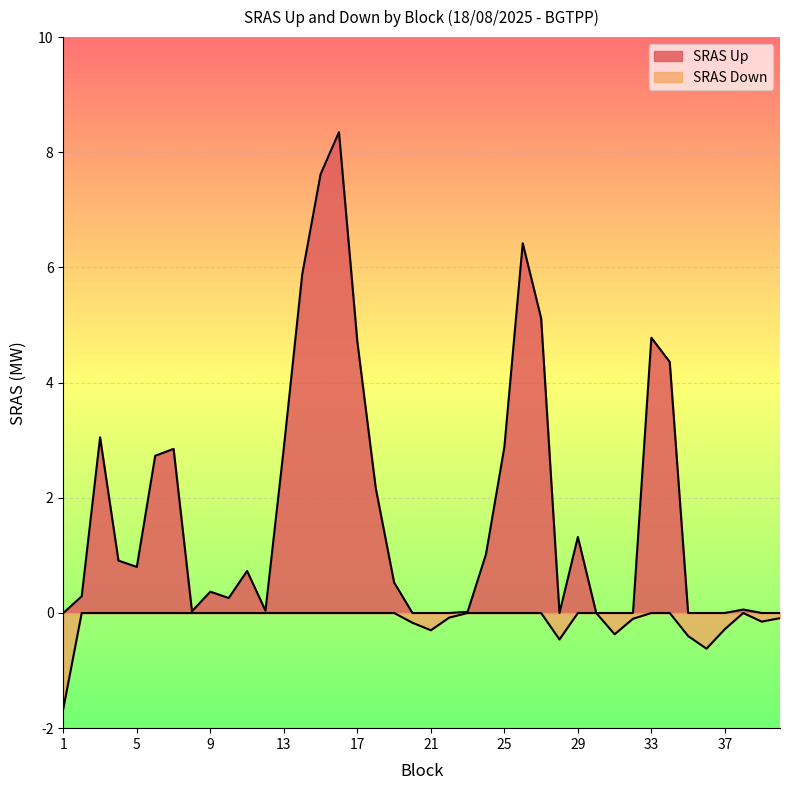

Reading left to right, list all the values displayed in this chart.

SRAS Up: 0.0	0.3	3.0	0.9	0.8	2.7	2.9	0.0	0.4	0.3	0.7	0.0	2.9	5.9	7.6	8.3	4.7	2.2	0.5	0.0	0.0	0.0	0.0	1.0	2.9	6.4	5.1	0.0	1.3	0.0	0.0	0.0	4.8	4.4	0.0	0.0	0.0	0.1	0.0	0.0
SRAS Down: -1.7	0.0	0.0	0.0	0.0	0.0	0.0	0.0	0.0	0.0	0.0	0.0	0.0	0.0	0.0	0.0	0.0	0.0	0.0	-0.2	-0.3	-0.1	0.0	0.0	0.0	0.0	0.0	-0.5	0.0	0.0	-0.4	-0.1	0.0	0.0	-0.4	-0.6	-0.3	0.0	-0.1	-0.1